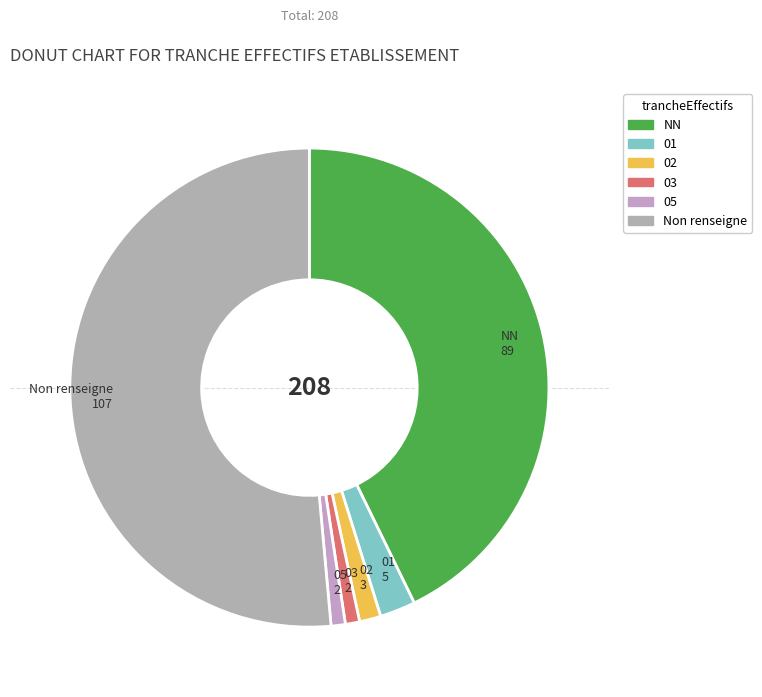

What is the largest slice in the pie chart?

Non renseigne